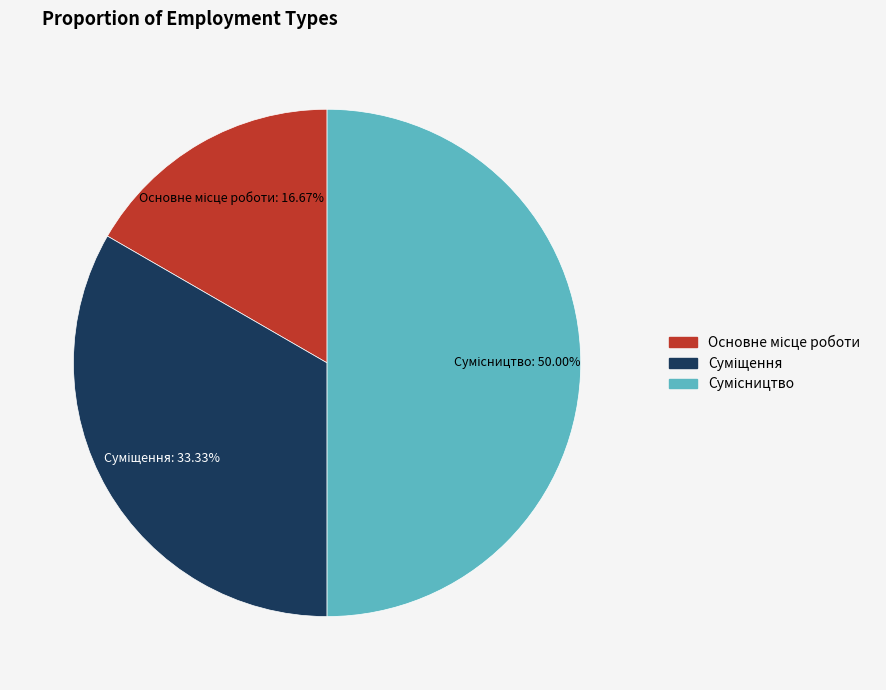

How many segments does this pie chart have?

3